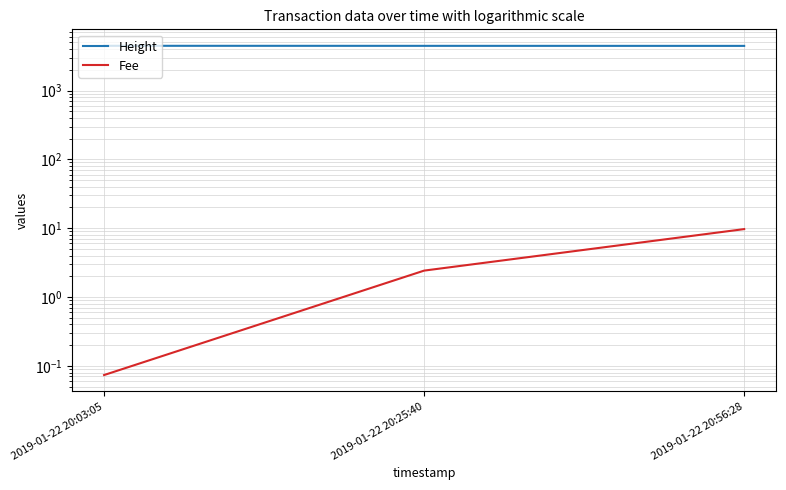

Does the chart have visible grid lines?

Yes